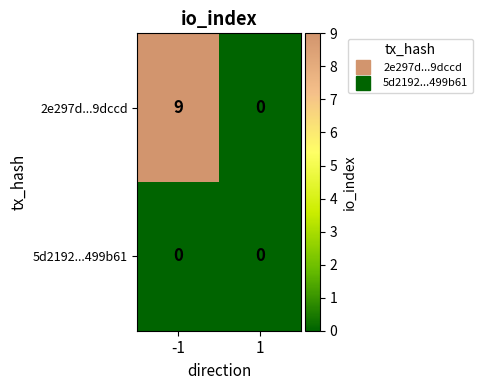

Between -1 and 1, which series saw the biggest shift?

2e297d...9dccd